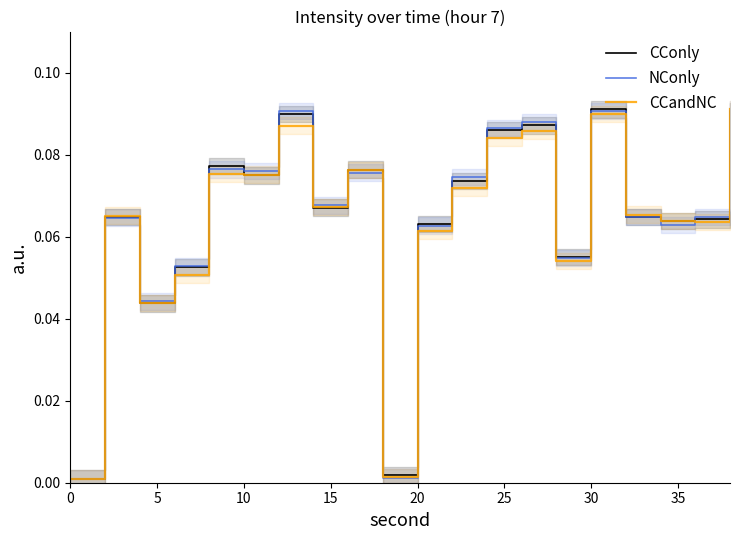

At how many categories does at least one series exceed 0?

20